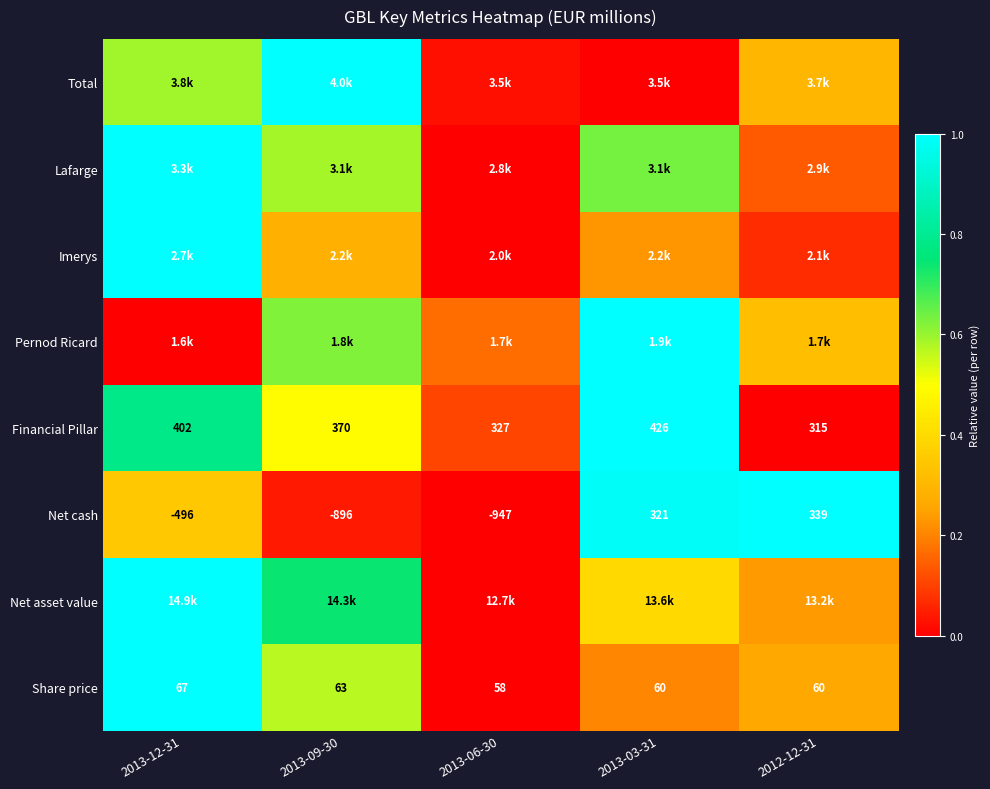

How many positive values does the Net cash series have?

2